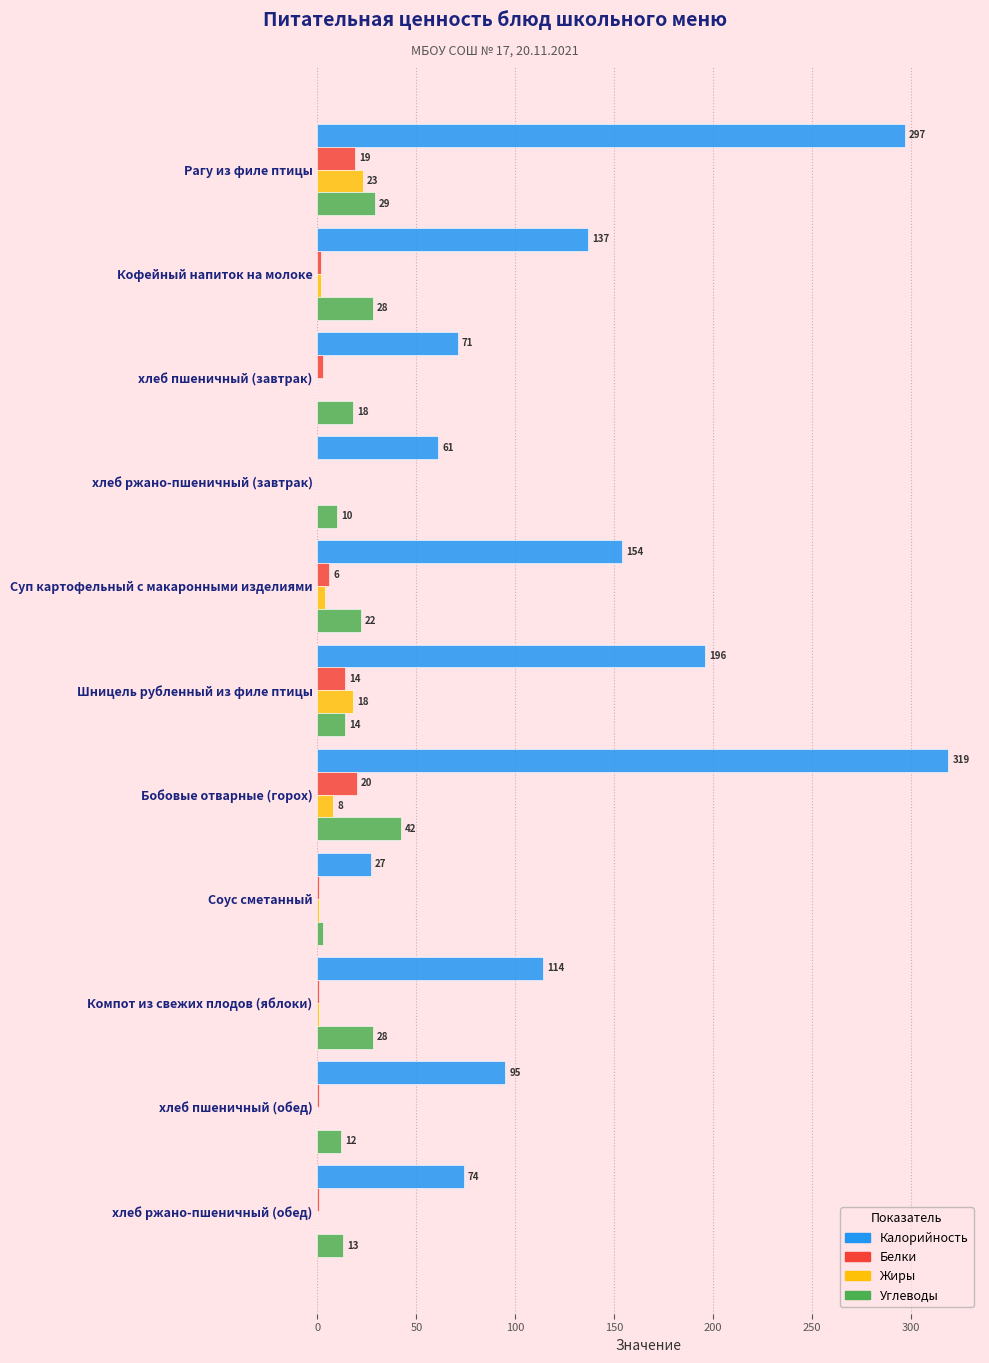

Which series has the largest total across all categories?

Калорийность